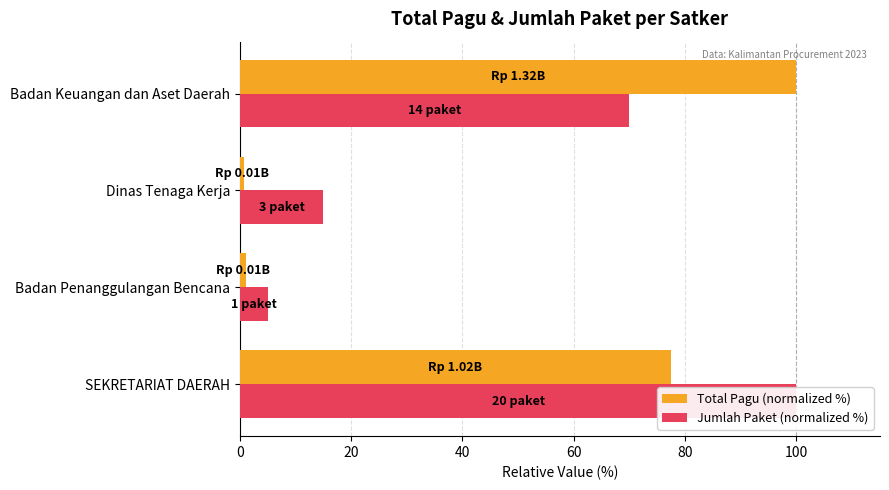

At how many categories does at least one series exceed 16?

2